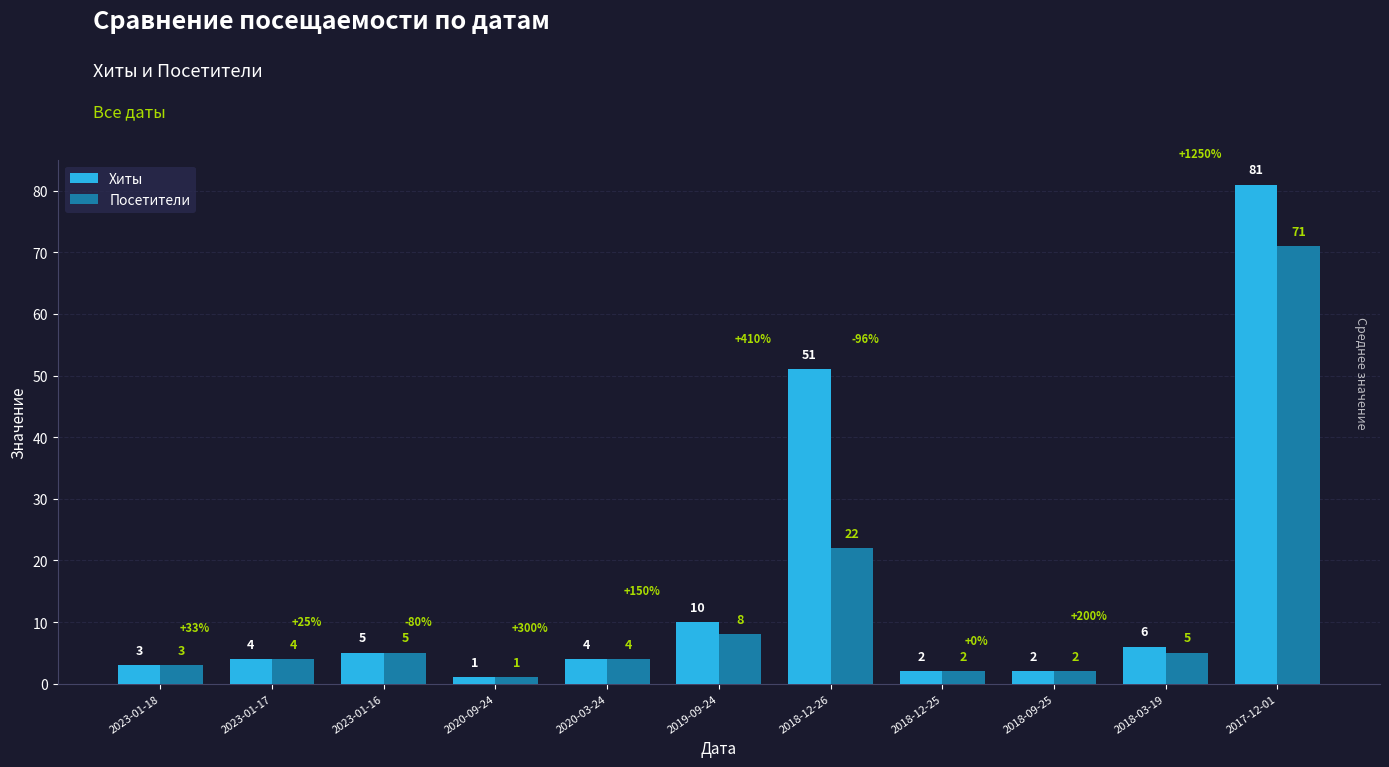

What position from the right is 2018-12-25?

4